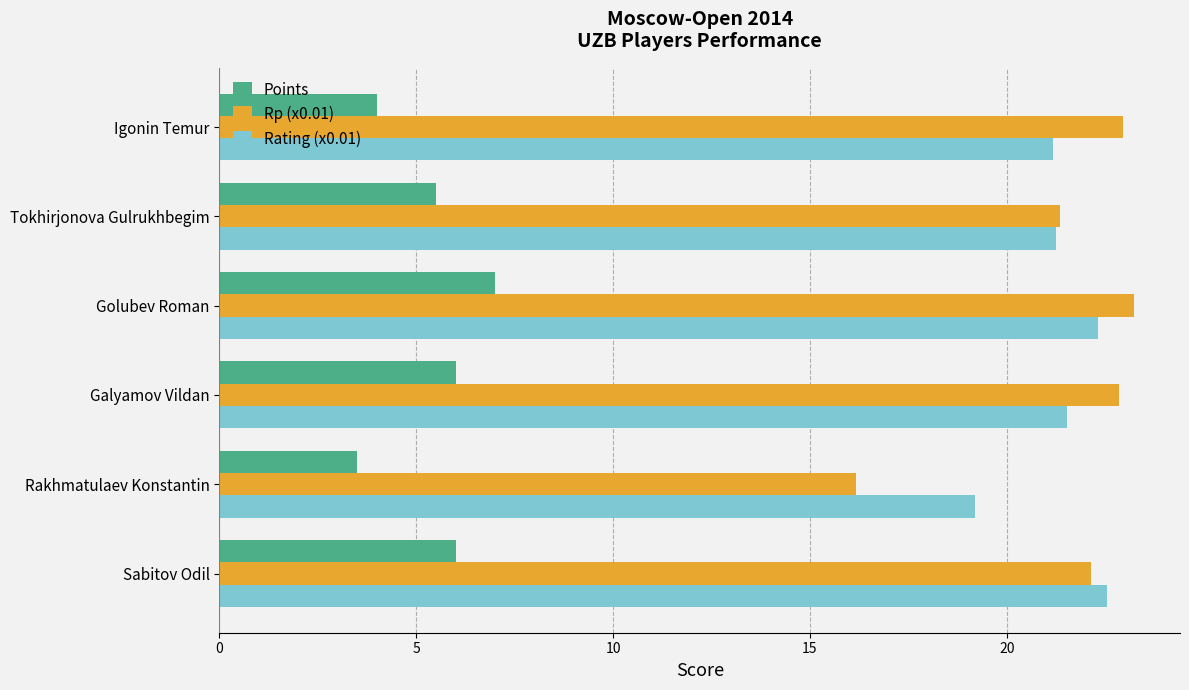

At Rakhmatulaev Konstantin, list the series in order from largest to smallest.

Rating (x0.01), Rp (x0.01), Points